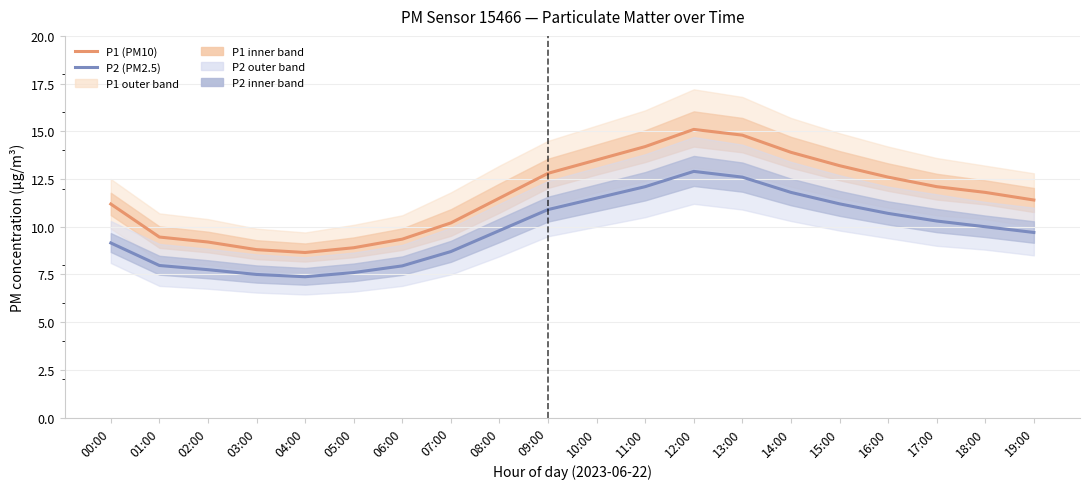

Reading right to left, what are all the values shown in this chart?

P1 (PM10): 19:00=11.4	18:00=11.8	17:00=12.1	16:00=12.6	15:00=13.2	14:00=13.9	13:00=14.8	12:00=15.1	11:00=14.2	10:00=13.5	09:00=12.8	08:00=11.5	07:00=10.2	06:00=9.3	05:00=8.9	04:00=8.7	03:00=8.8	02:00=9.2	01:00=9.5	00:00=11.2
P2 (PM2.5): 19:00=9.7	18:00=10.0	17:00=10.3	16:00=10.7	15:00=11.2	14:00=11.8	13:00=12.6	12:00=12.9	11:00=12.1	10:00=11.5	09:00=10.9	08:00=9.8	07:00=8.7	06:00=8.0	05:00=7.6	04:00=7.4	03:00=7.5	02:00=7.8	01:00=8.0	00:00=9.2